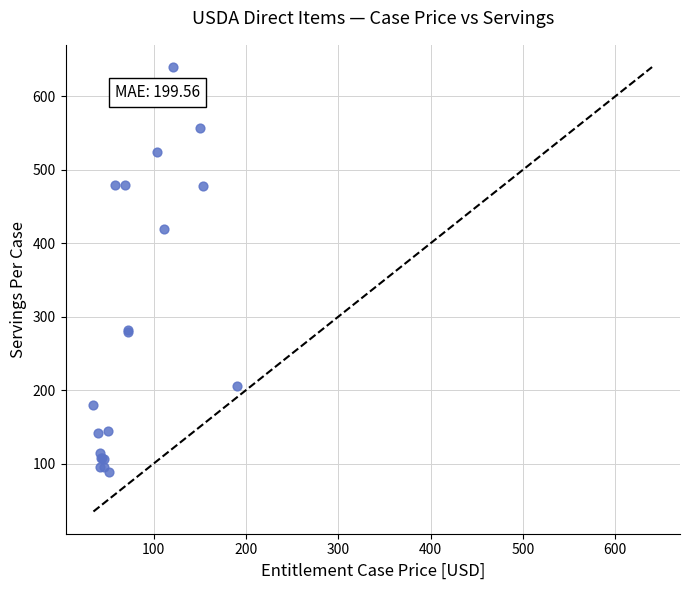

What Y value in the scatter plot is closest to 364?

420